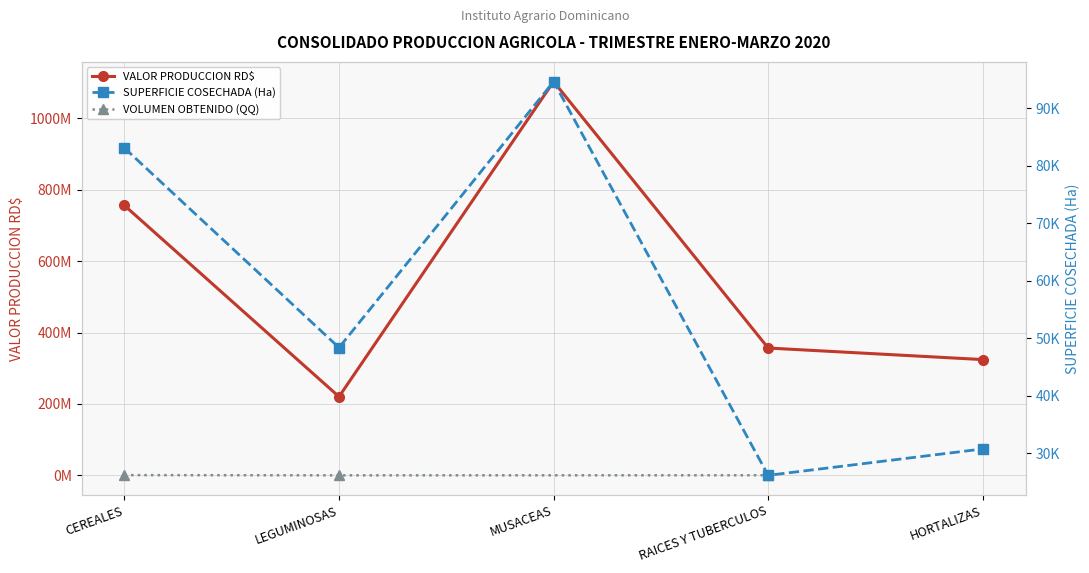

Between HORTALIZAS and CEREALES, which is larger?

CEREALES